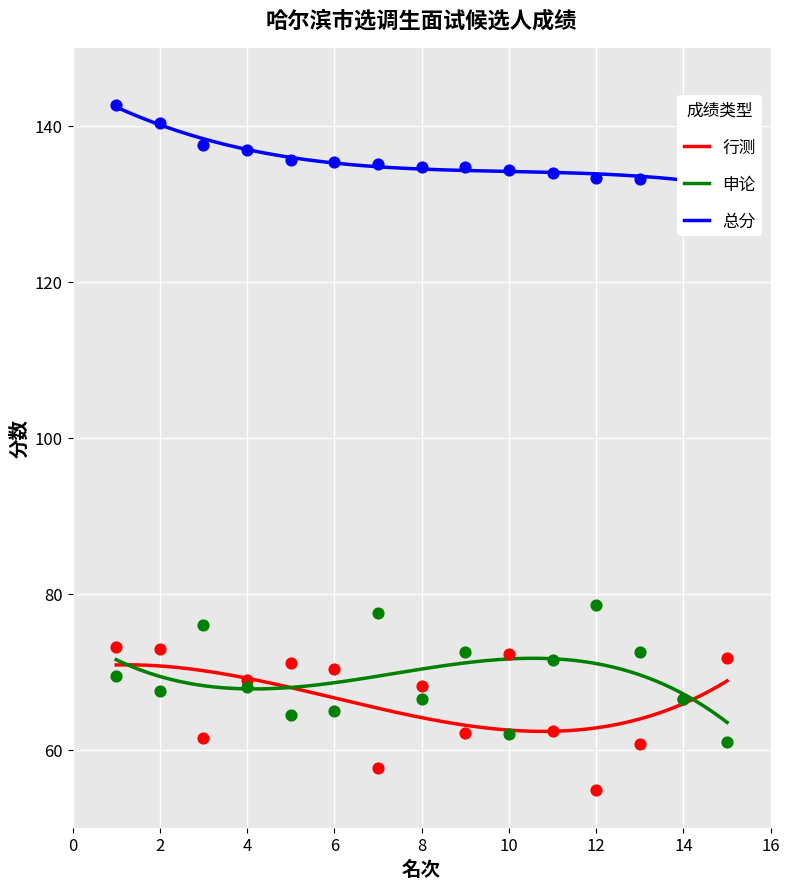

Which series has the largest Y range (max minus min)?

行测